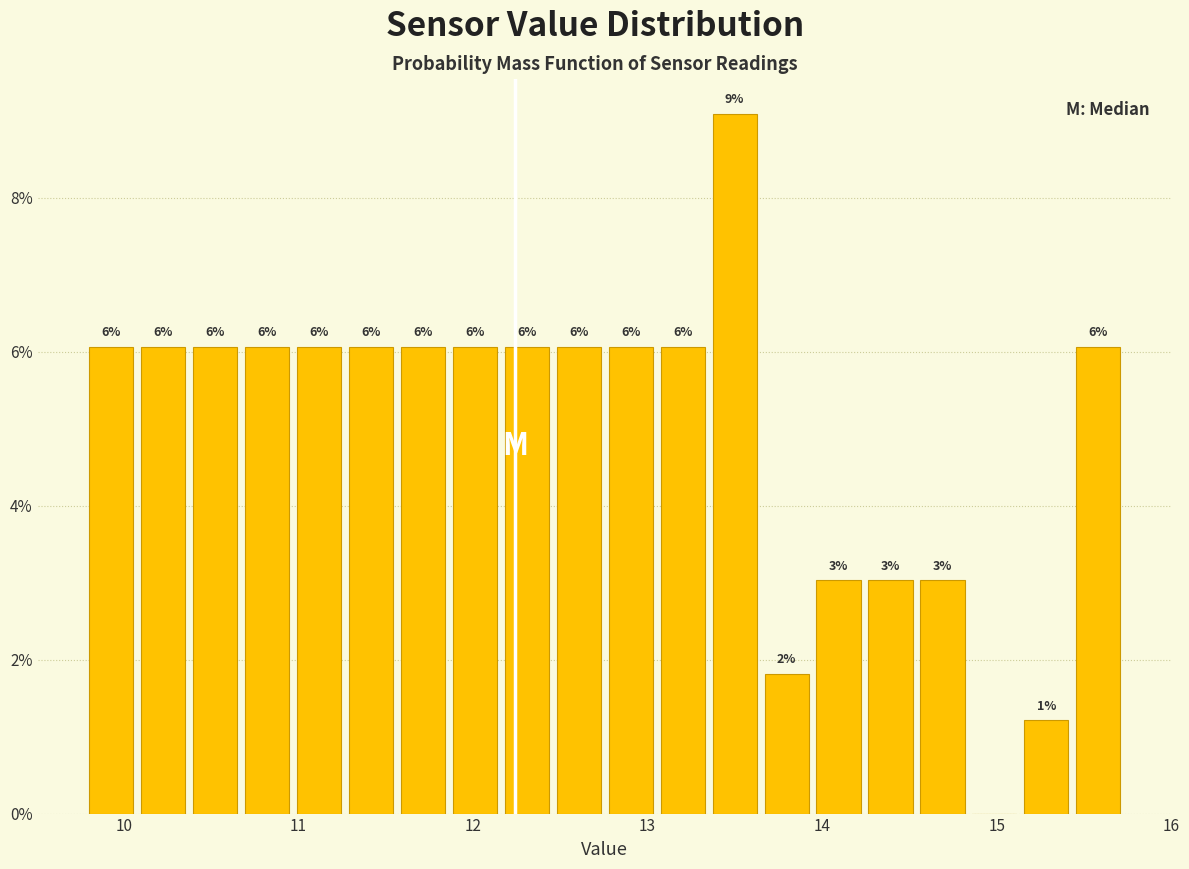

Read against the x-axis, roughly where is the centre of the tallest bar?

13.5